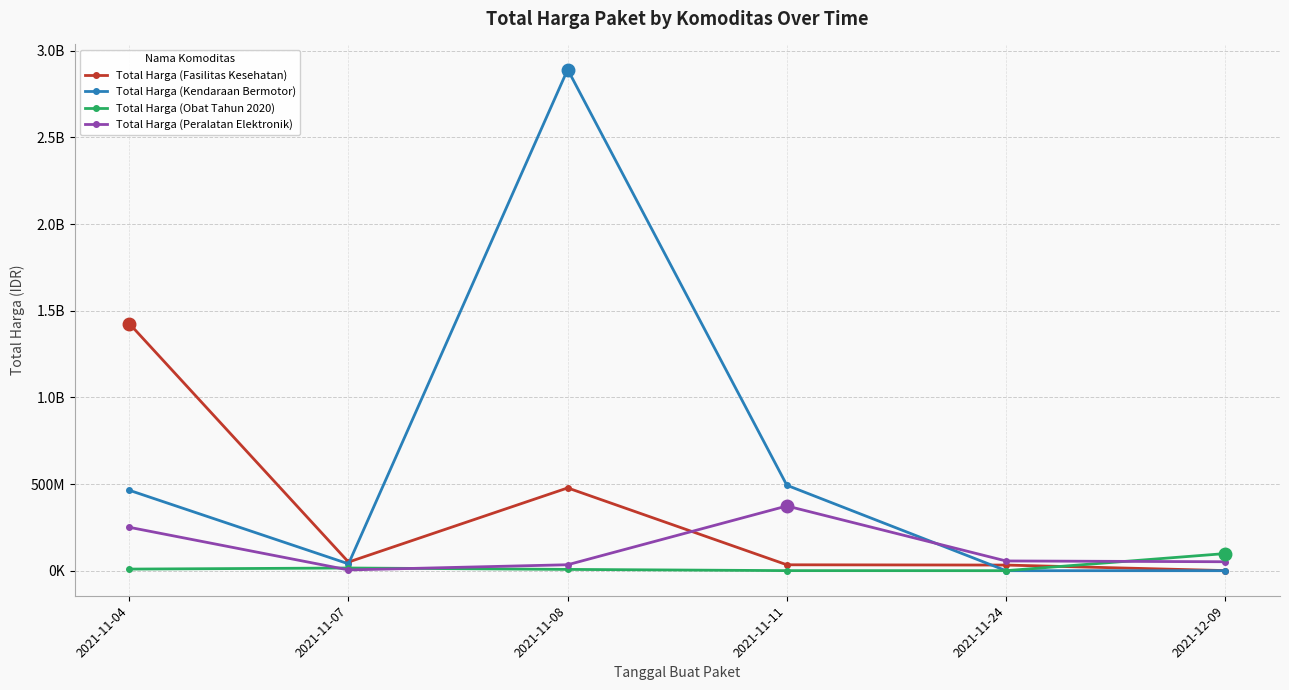

Which series has the largest total across all categories?

Total Harga (Kendaraan Bermotor)